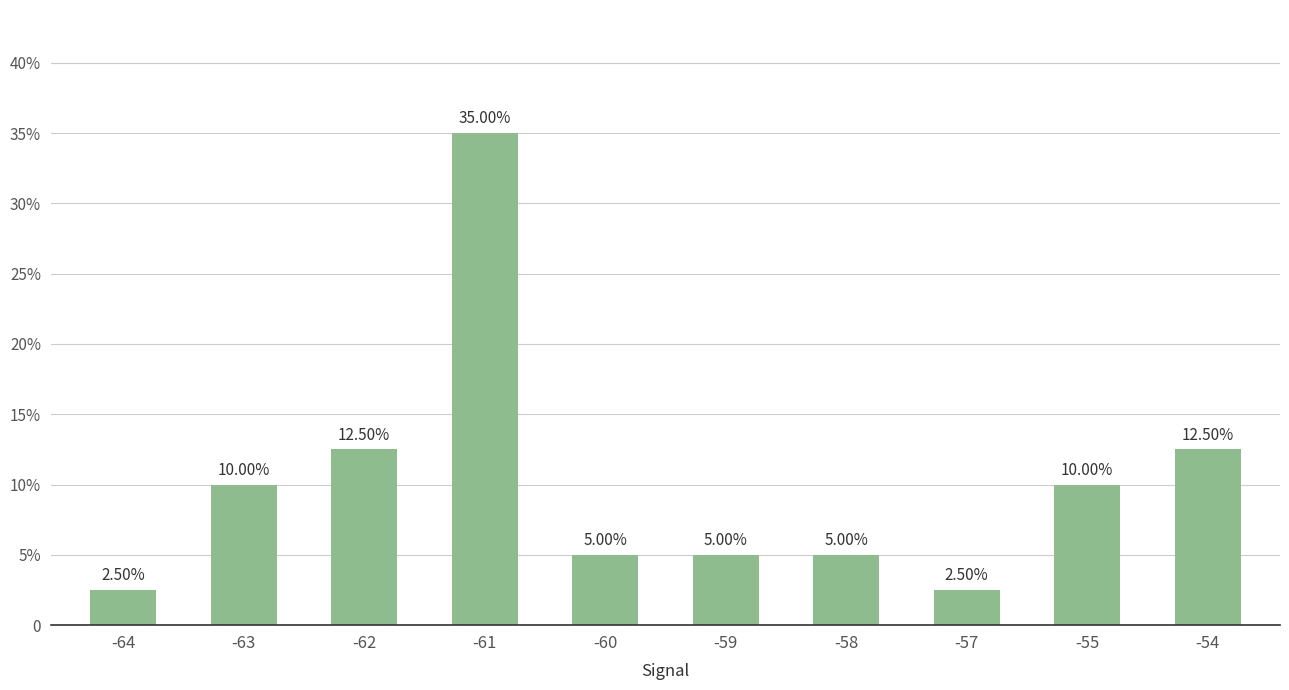

What value does the data have at -55?

10.0